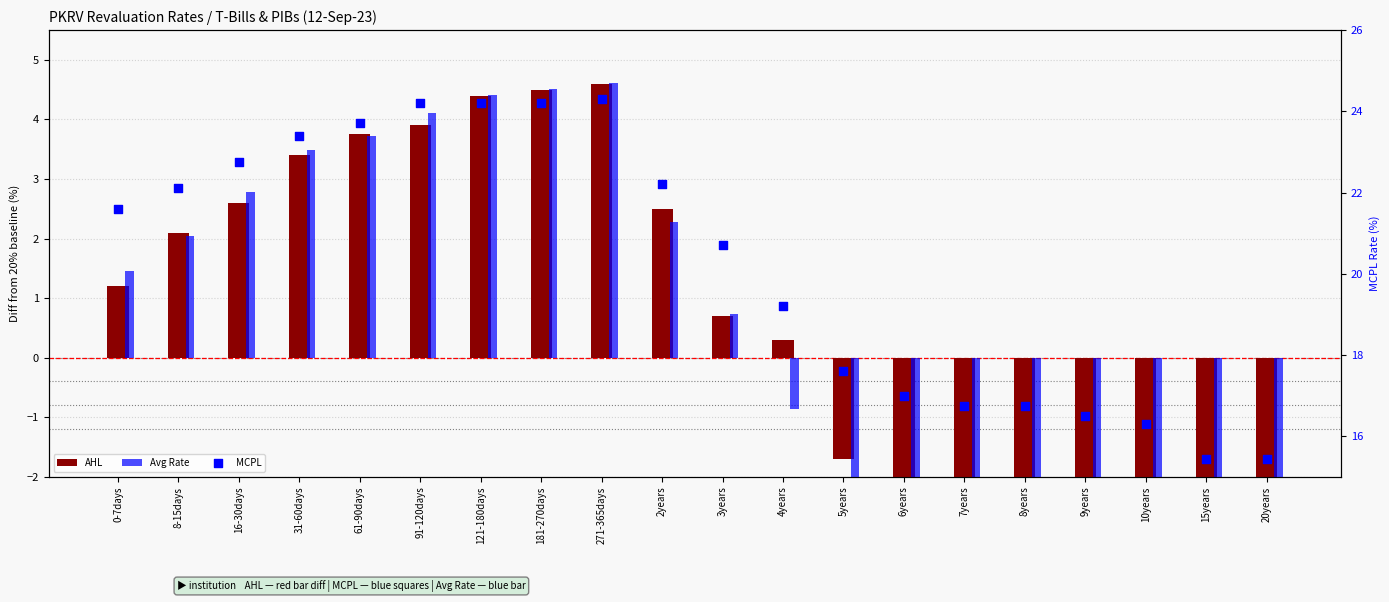

Which series has the largest Y range (max minus min)?

Avg Rate